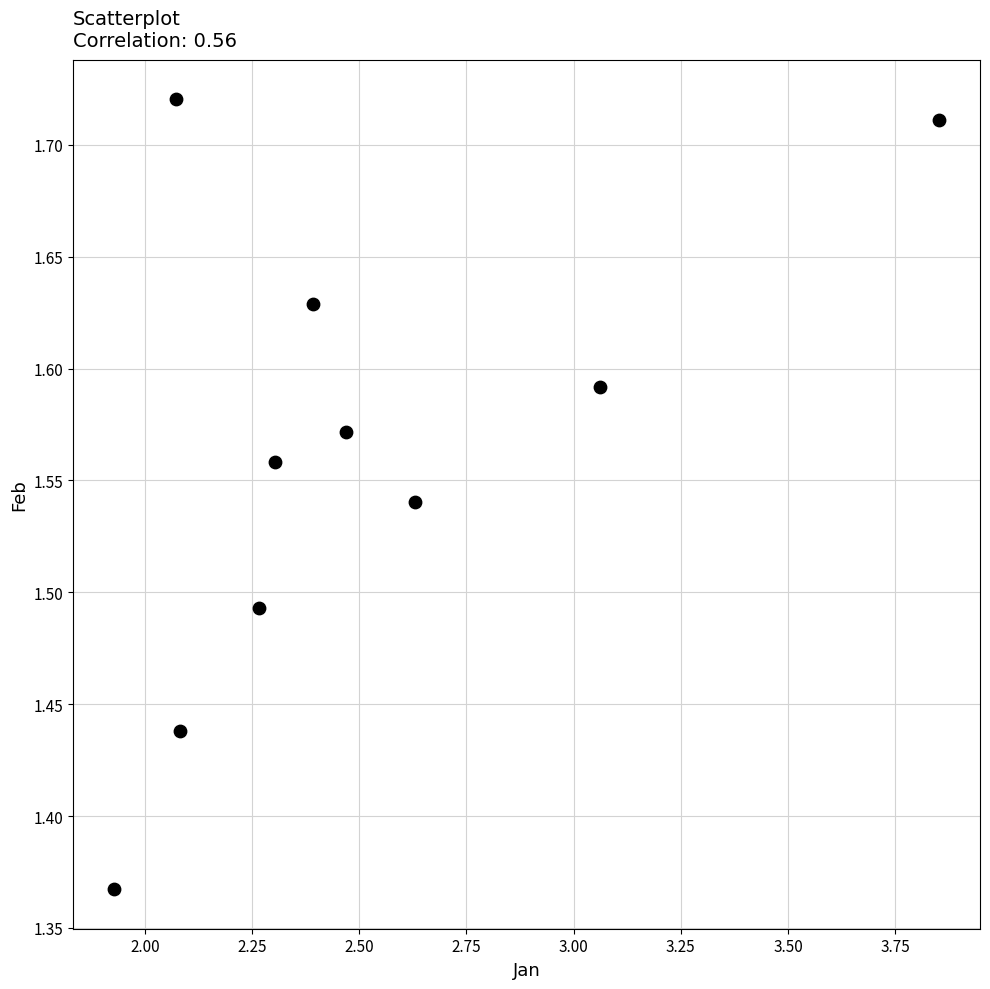

What is the range of Y values (max minus min)?

0.4